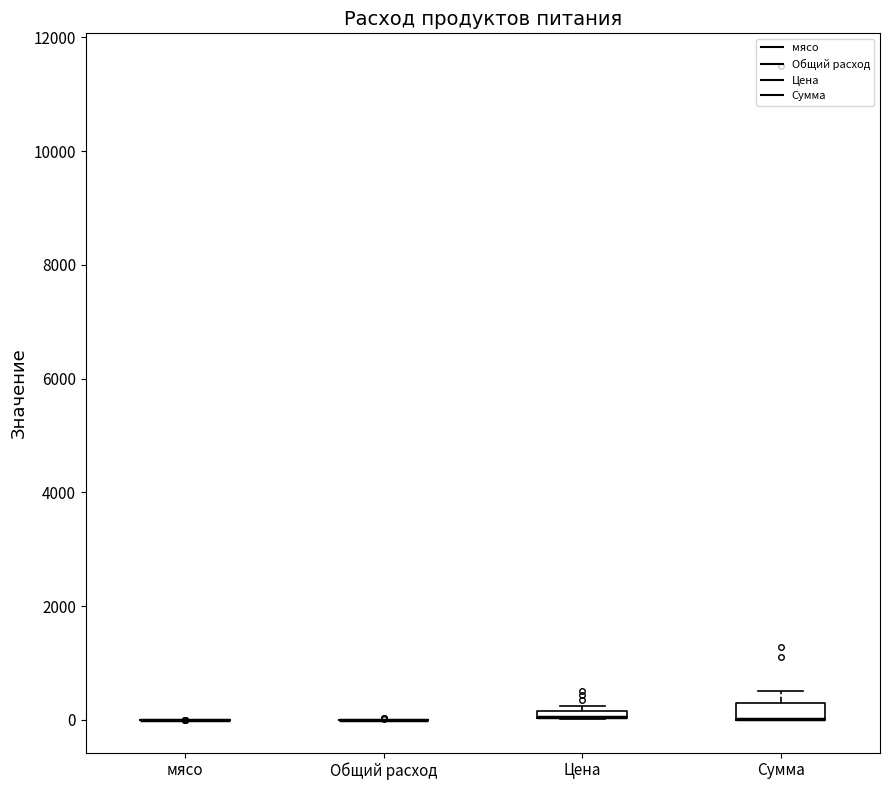

Where is the lower edge of the box for Сумма on the y-axis? The values are not printed on the chart, so give them approximately, as read against the axis.

0